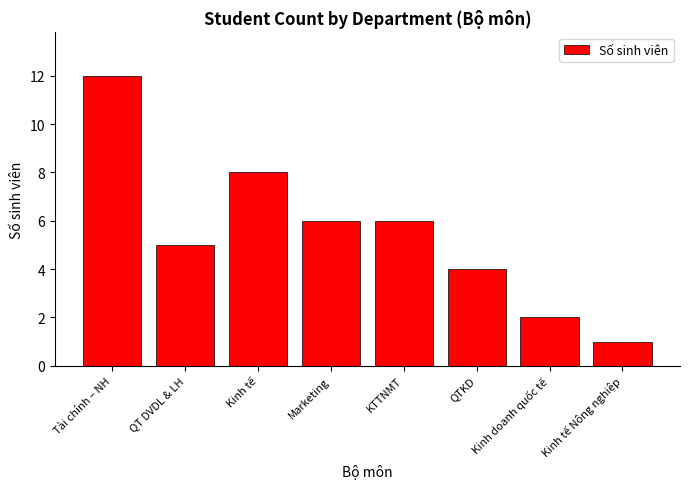

Which category has the highest value across all series?

Tài chính – NH